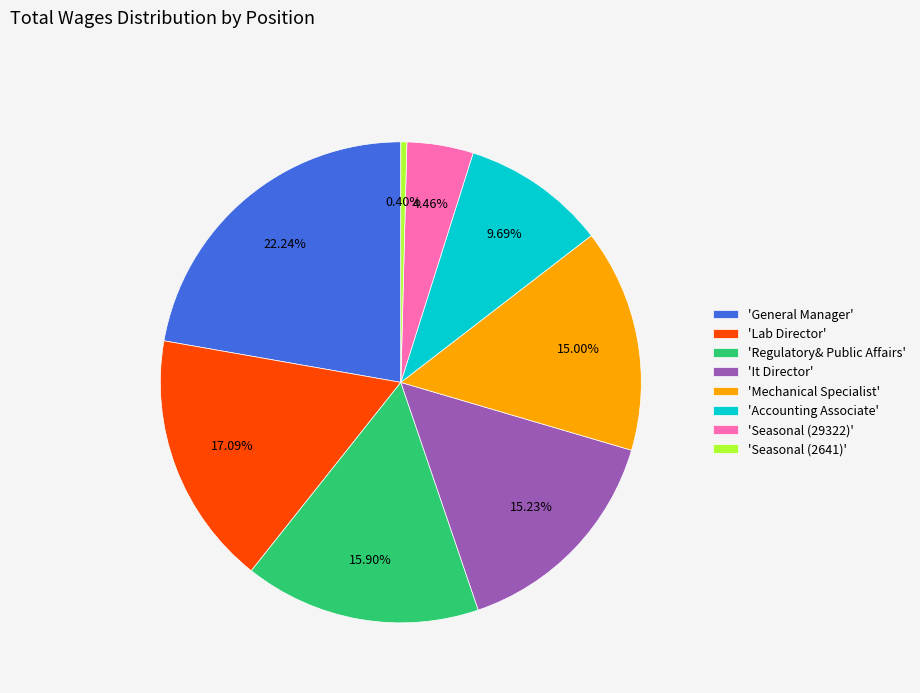

Is there any slice that represents more than half of the pie?

No